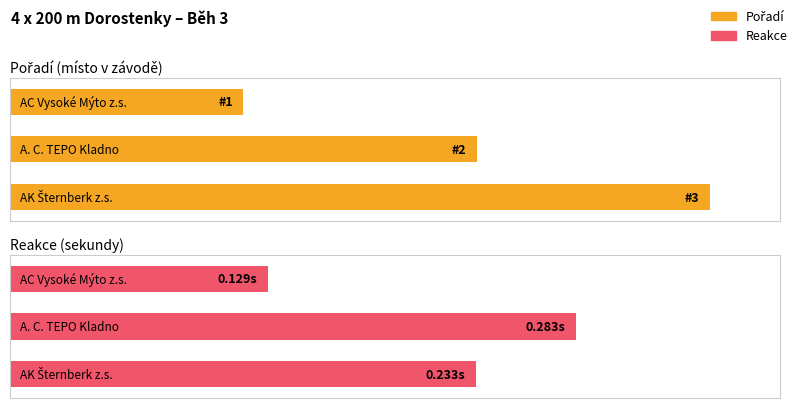

How many data points does each series have?

3